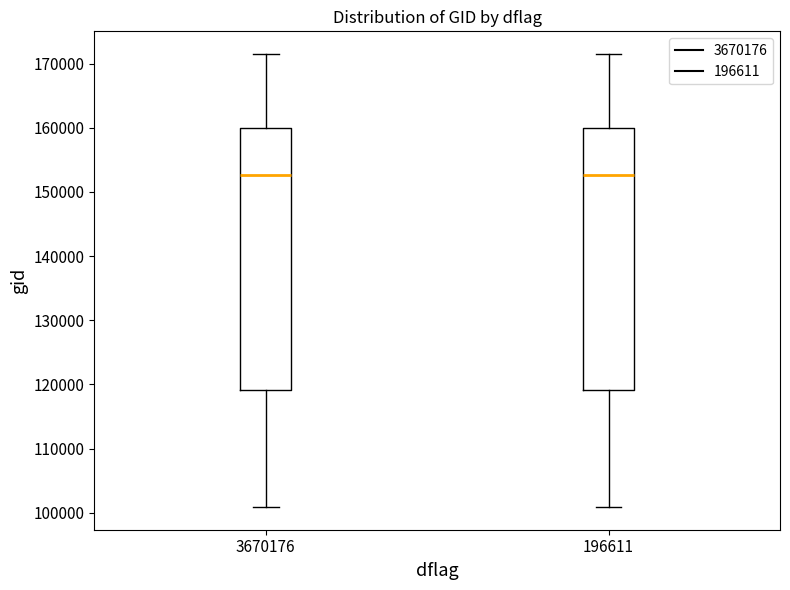

Reading left to right, read every box against the y-axis: the position of its median line, the range the box covers, and the ends of its whiskers. The values are not printed on the chart, so give them approximately, as read against the axis.

3670176: median 153000, box 119000 to 160000, whiskers 101000 to 172000
196611: median 153000, box 119000 to 160000, whiskers 101000 to 172000